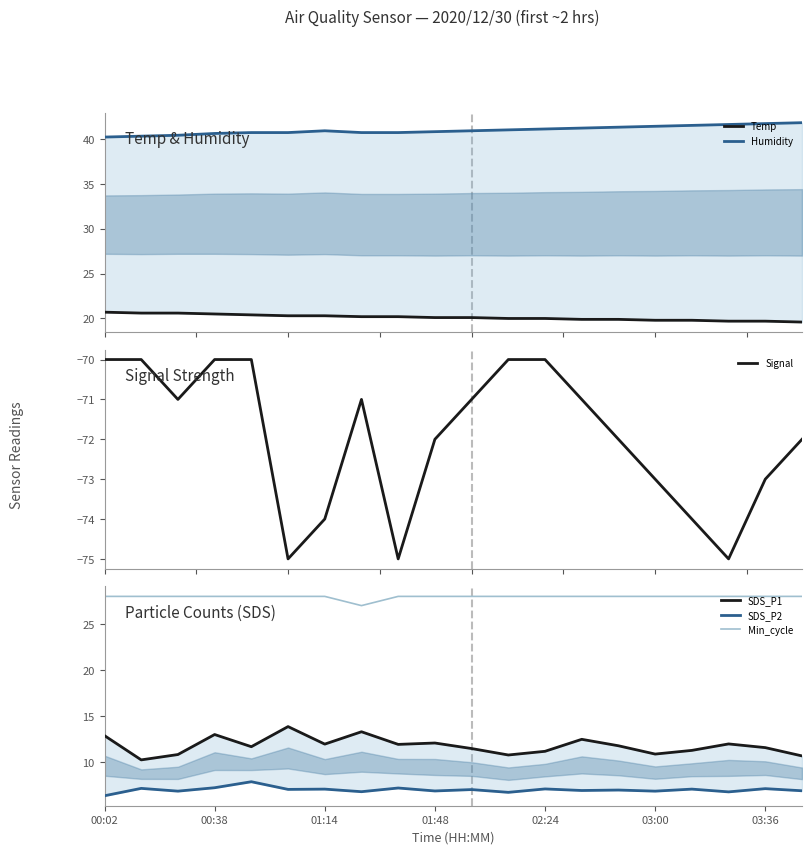

What is the highest value of the Min_cycle series?

28